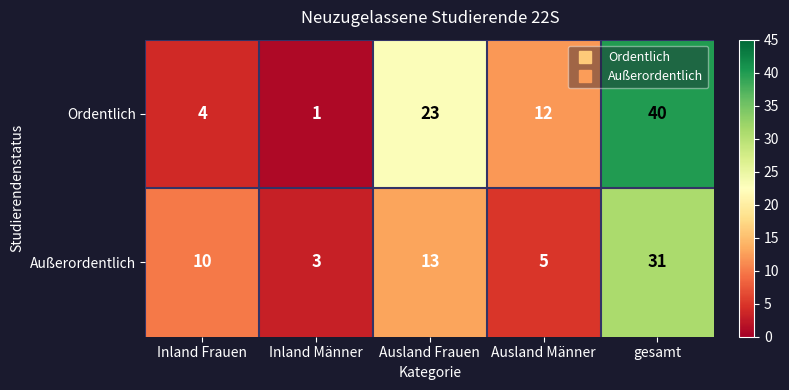

What is the average value of the Ordentlich series?

16